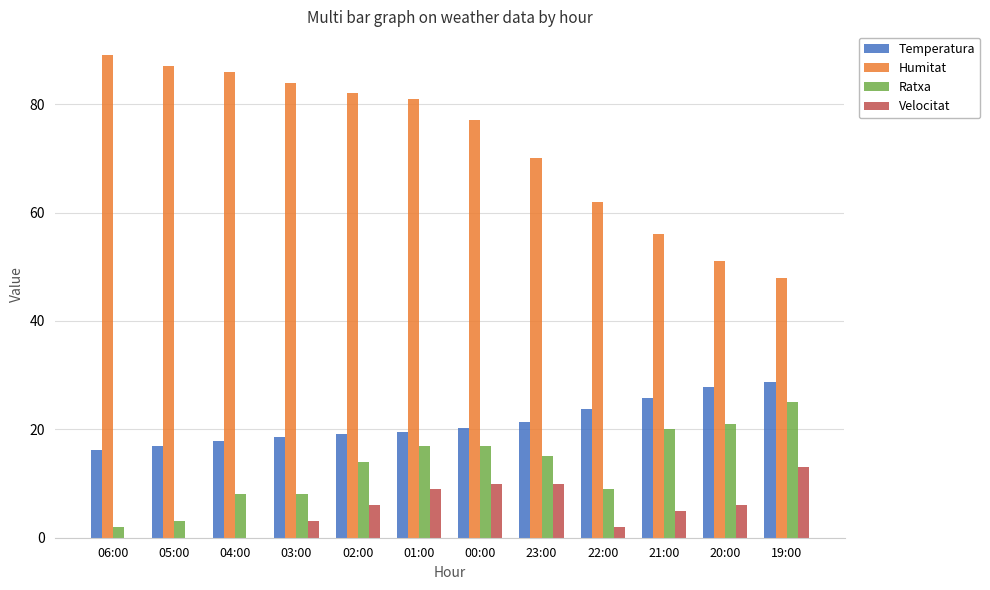

Which series has the largest total across all categories?

Humitat